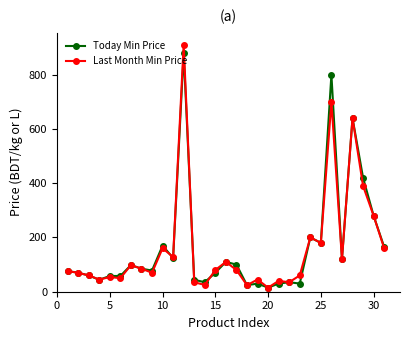

At how many categories does at least one series exceed 359?

4